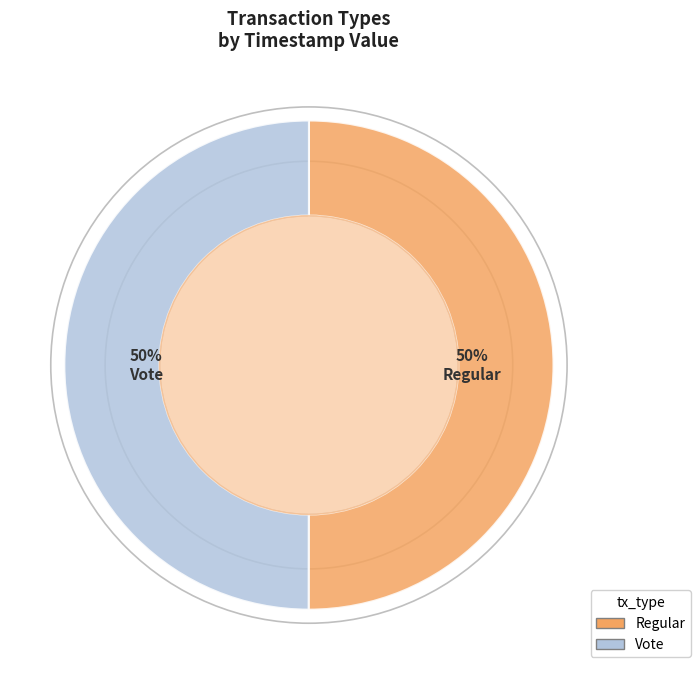

What is the ratio of the value at Vote to the value at Regular?

1.0